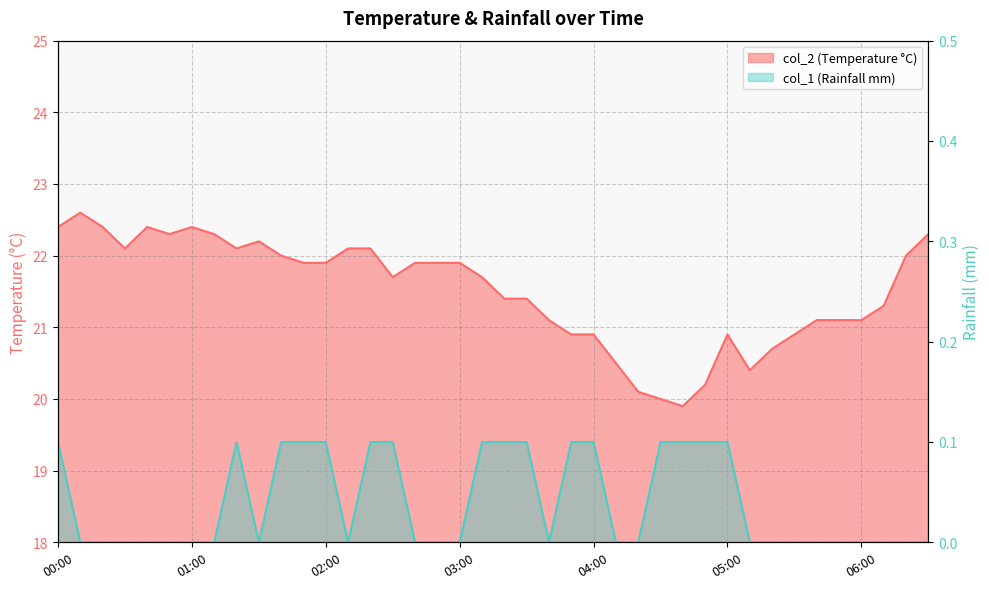

What is the label of the 15th point from the right?

04:10